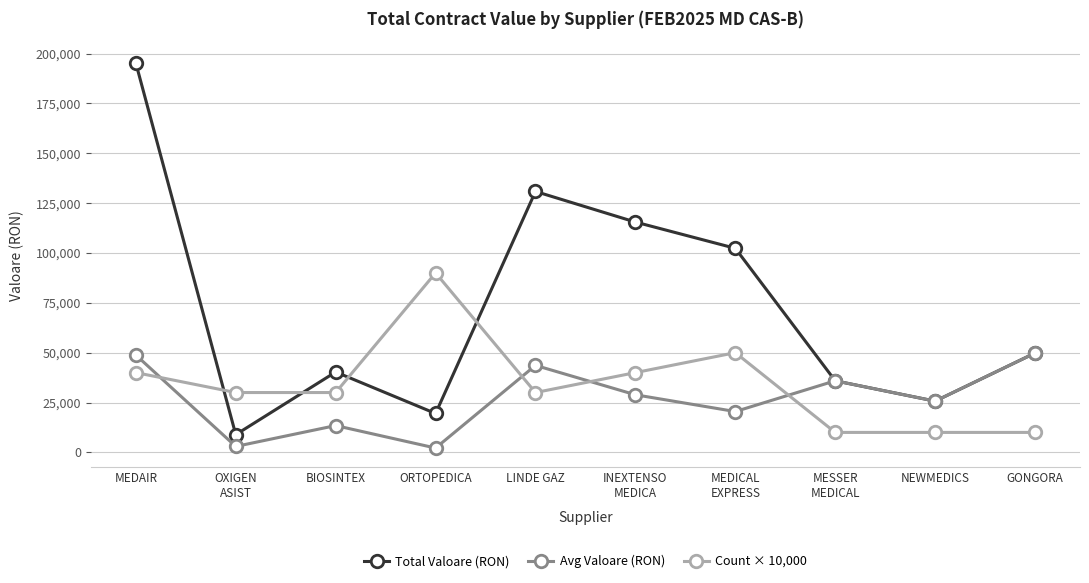

What is the smallest value displayed?

2165.6